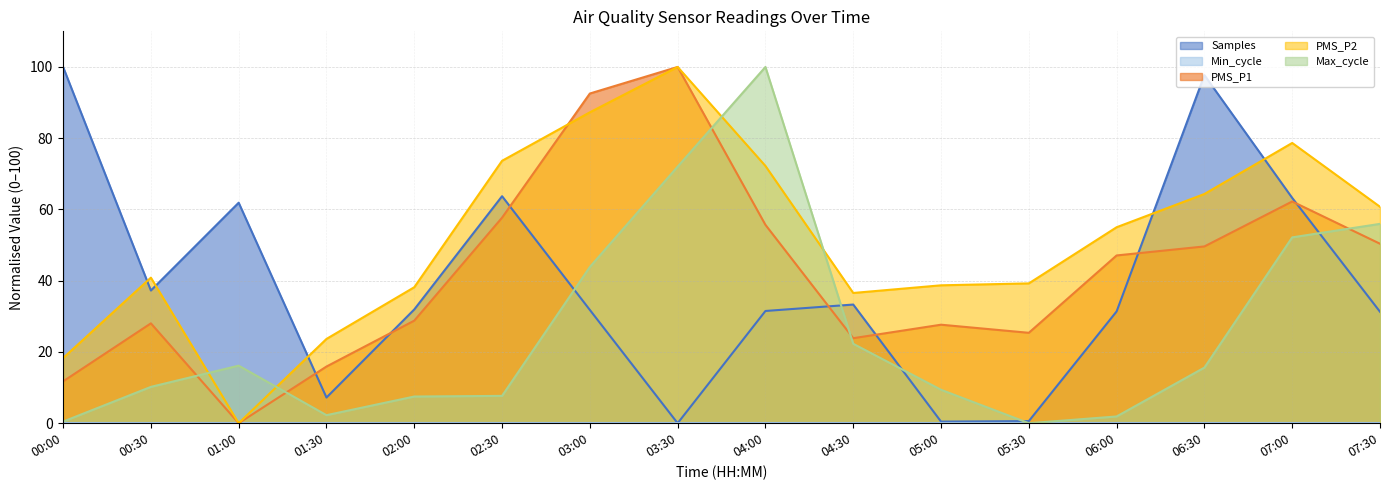

What is the difference between the Samples values at 03:30 and 01:30?

7.2